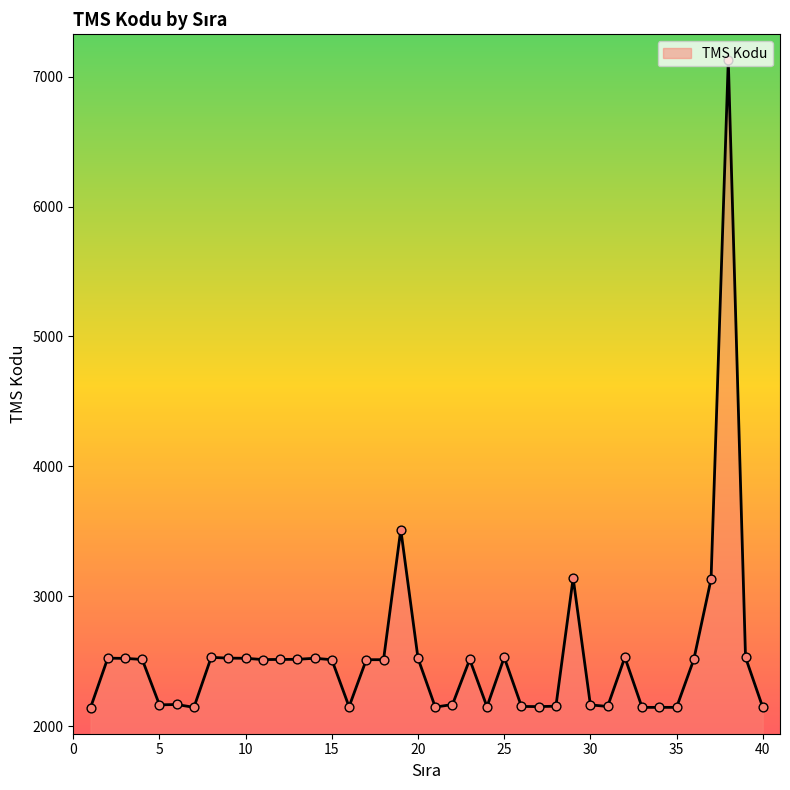

What is the maximum value shown in the chart?

7126.3